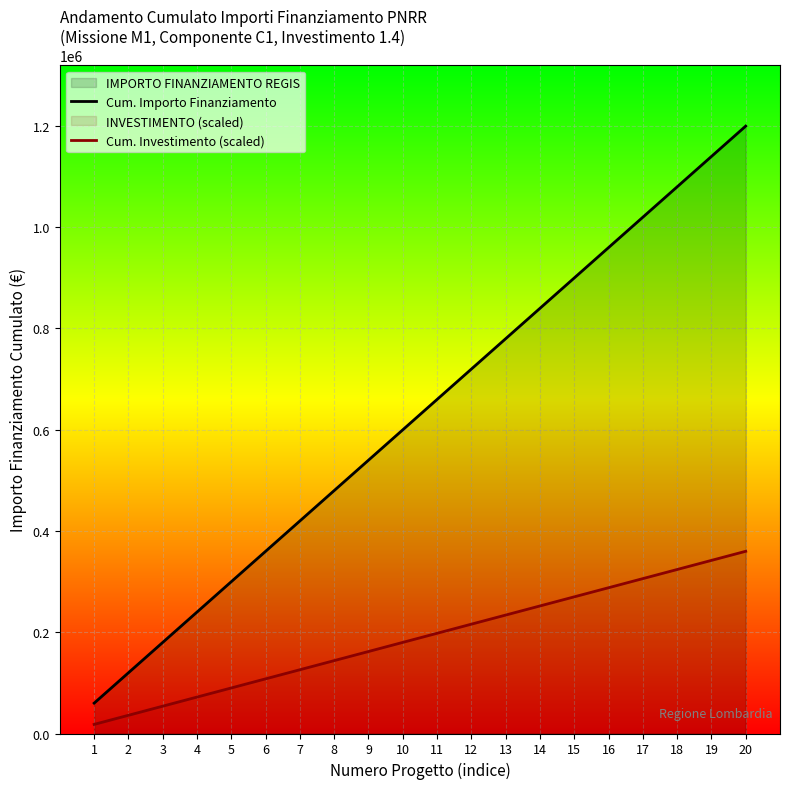

True or false: Cum. Importo Finanziamento has more than 1 points higher than both neighbors.

False